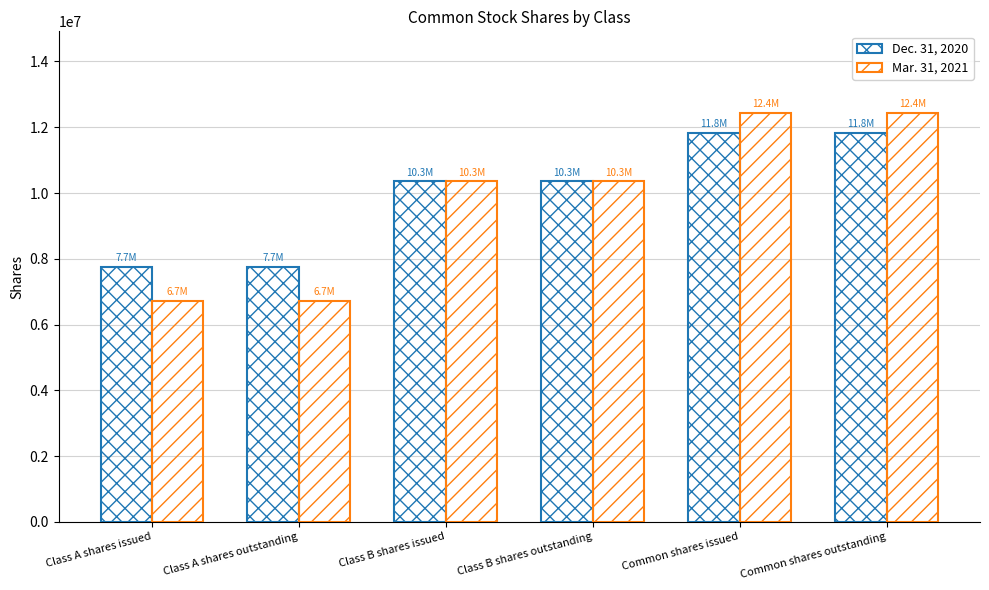

What is the maximum value for Dec. 31, 2020?

11826960